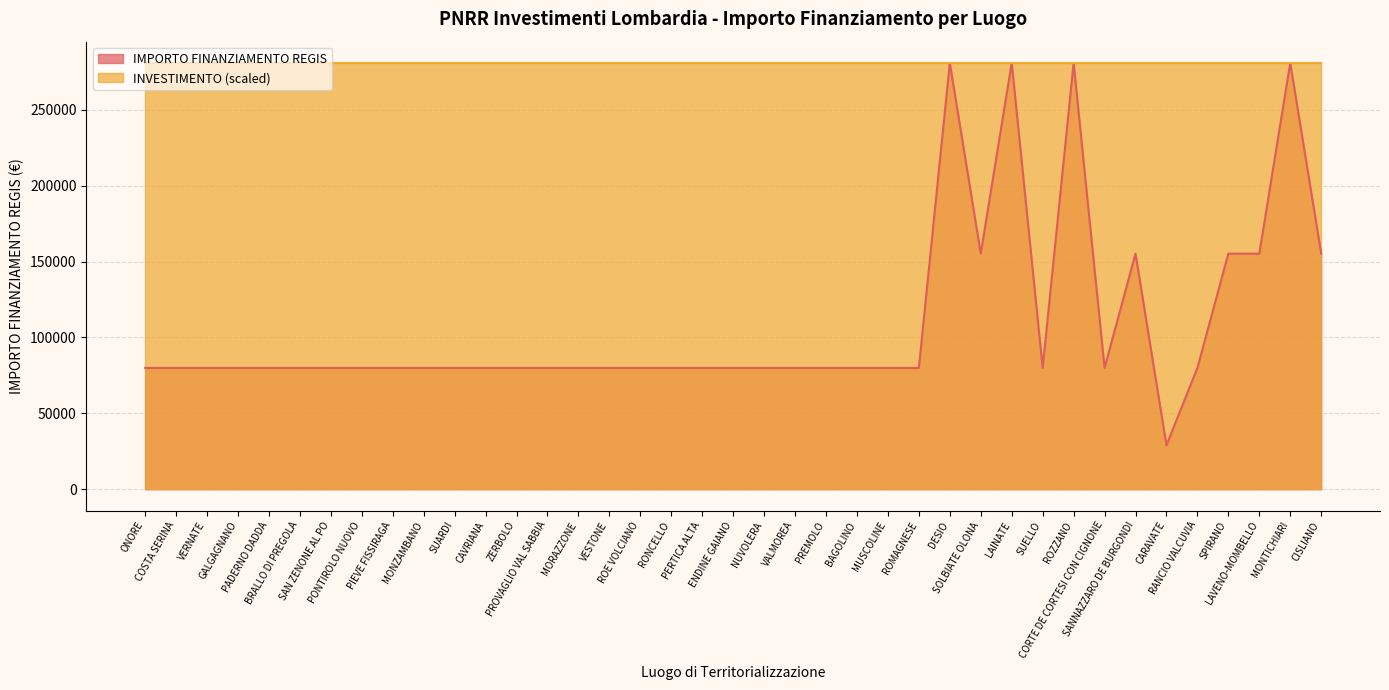

Rank the categories by value from highest to lowest.

DESIO, LAINATE, ROZZANO, MONTICHIARI, SOLBIATE OLONA, SANNAZZARO DE BURGONDI, SPIRANO, LAVENO-MOMBELLO, CISLIANO, ONORE, COSTA SERINA, VERNATE, GALGAGNANO, PADERNO DADDA, BRALLO DI PREGOLA, SAN ZENONE AL PO, PONTIROLO NUOVO, PIEVE FISSIRAGA, MONZAMBANO, SUARDI, CAVRIANA, ZERBOLO, PROVAGLIO VAL SABBIA, MORAZZONE, VESTONE, ROE VOLCIANO, RONCELLO, PERTICA ALTA, ENDINE GAIANO, NUVOLERA, VALMOREA, PREMOLO, BAGOLINO, MUSCOLINE, ROMAGNESE, SUELLO, CORTE DE CORTESI CON CIGNONE, RANCIO VALCUVIA, CARAVATE